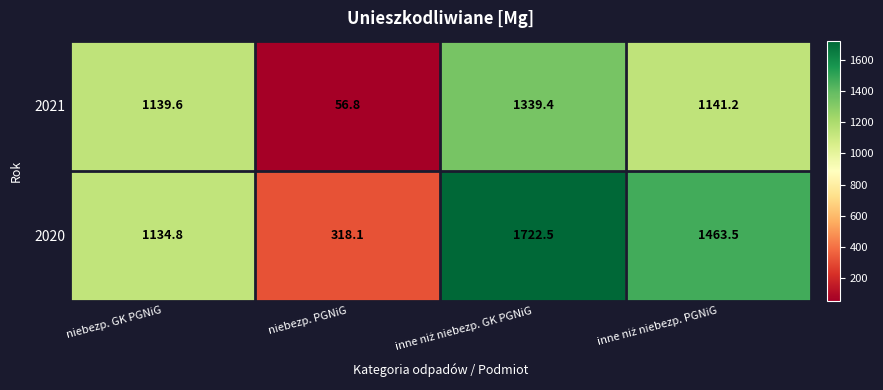

What is the total value across all series at niebezp. GK PGNiG?

2274.4